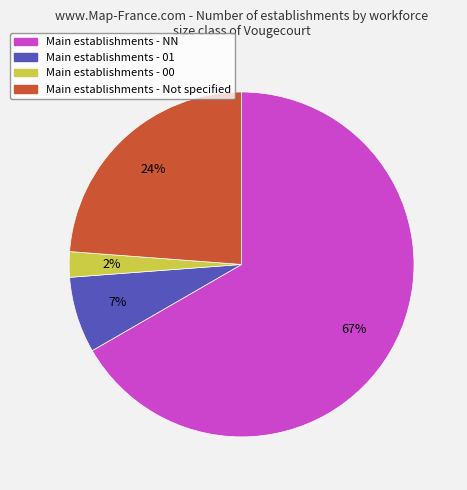

Is there a majority slice in this chart?

Yes